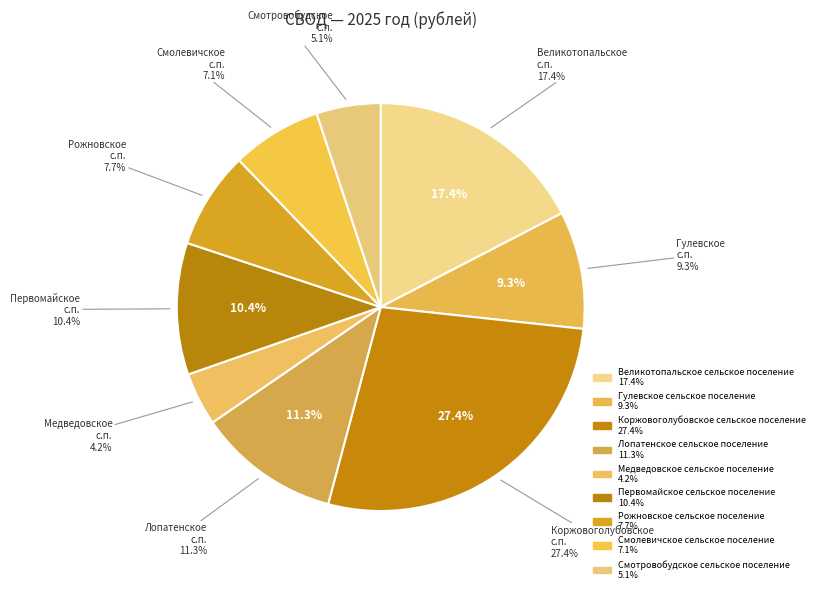

What is the change in value from Гулевское сельское поселение to Лопатенское сельское поселение?

+716320.0